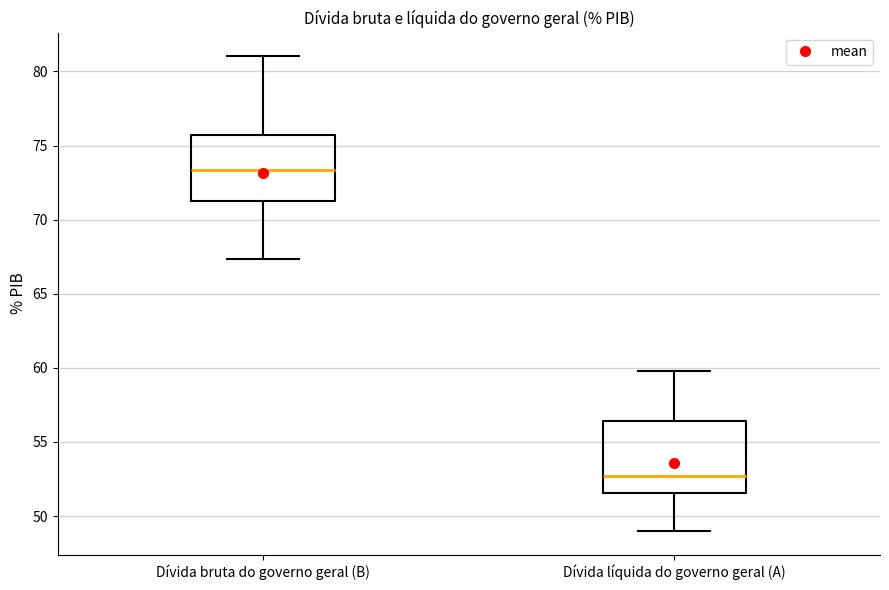

Where does the median line of the box for Dívida líquida do governo geral (A) sit on the y-axis? The values are not printed on the chart, so give them approximately, as read against the axis.

52.5